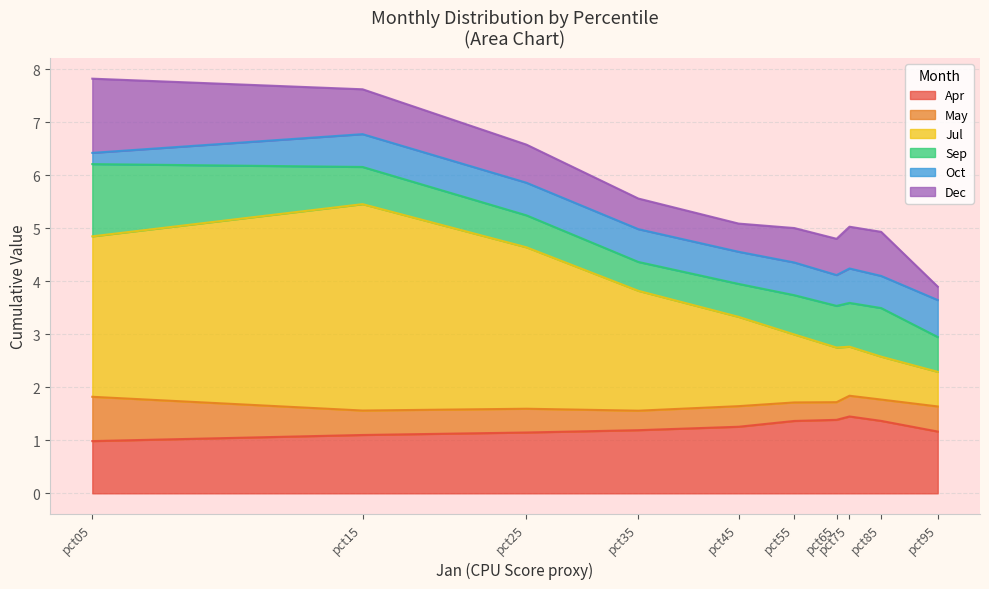

Rank the categories by Oct value from highest to lowest.

pct95, pct75, pct15, pct35, pct55, pct25, pct85, pct45, pct65, pct05